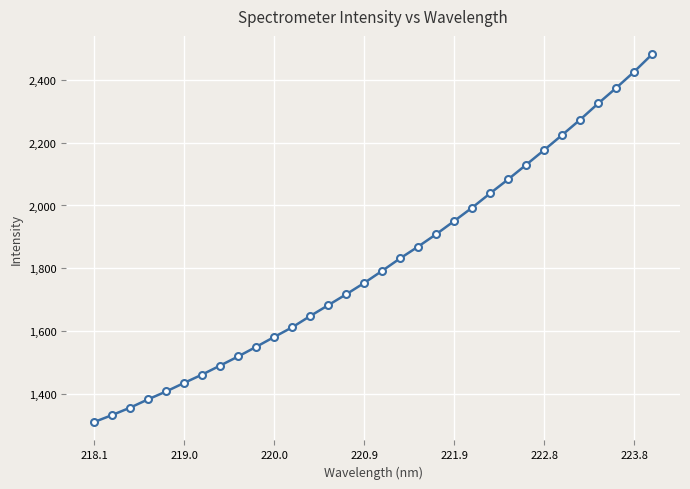

How many data points are above 1791?

16